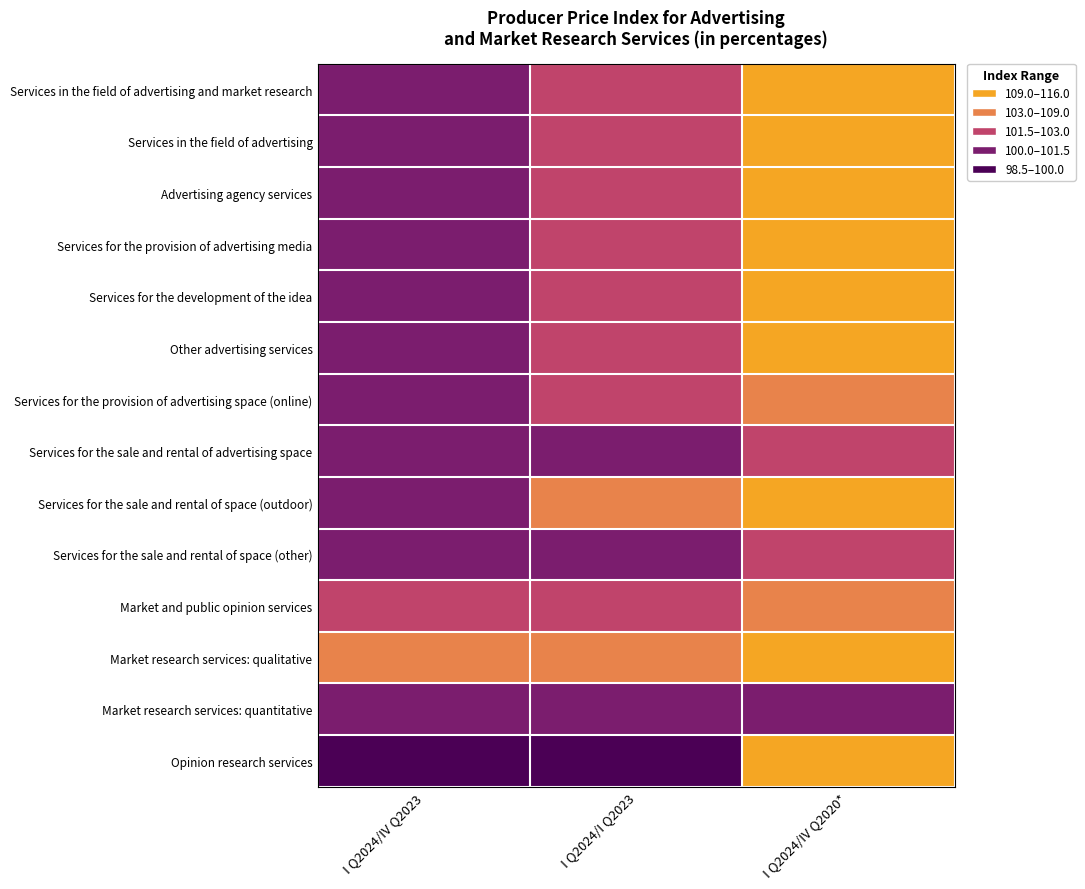

Which series has the largest total across all categories?

Market research services: qualitative